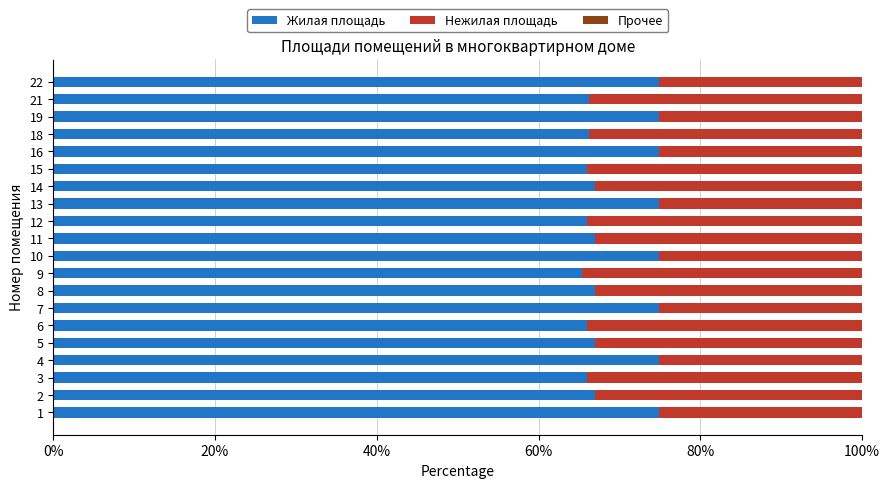

What is the sum of all Жилая площадь values?

1396.2